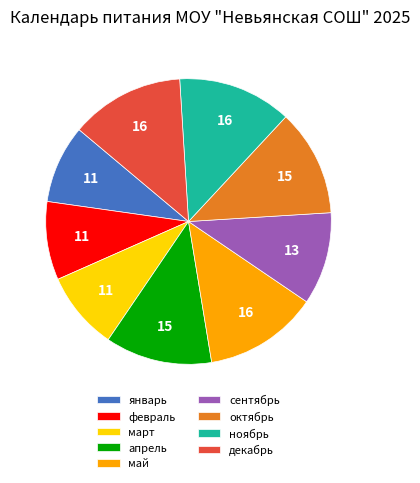

Which has a higher value, ноябрь or январь?

ноябрь